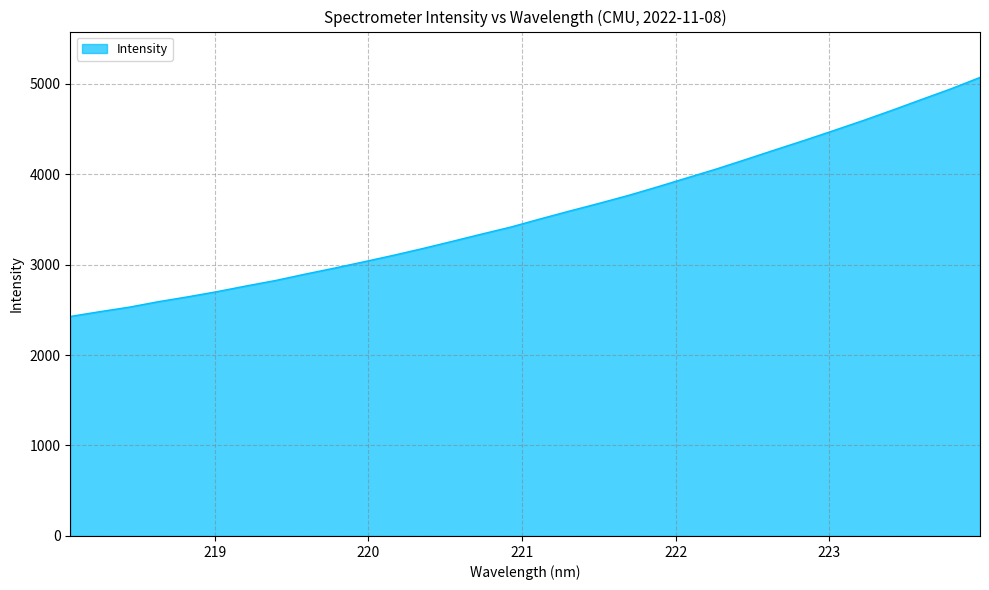

What is the minimum value shown in the chart?

2426.2